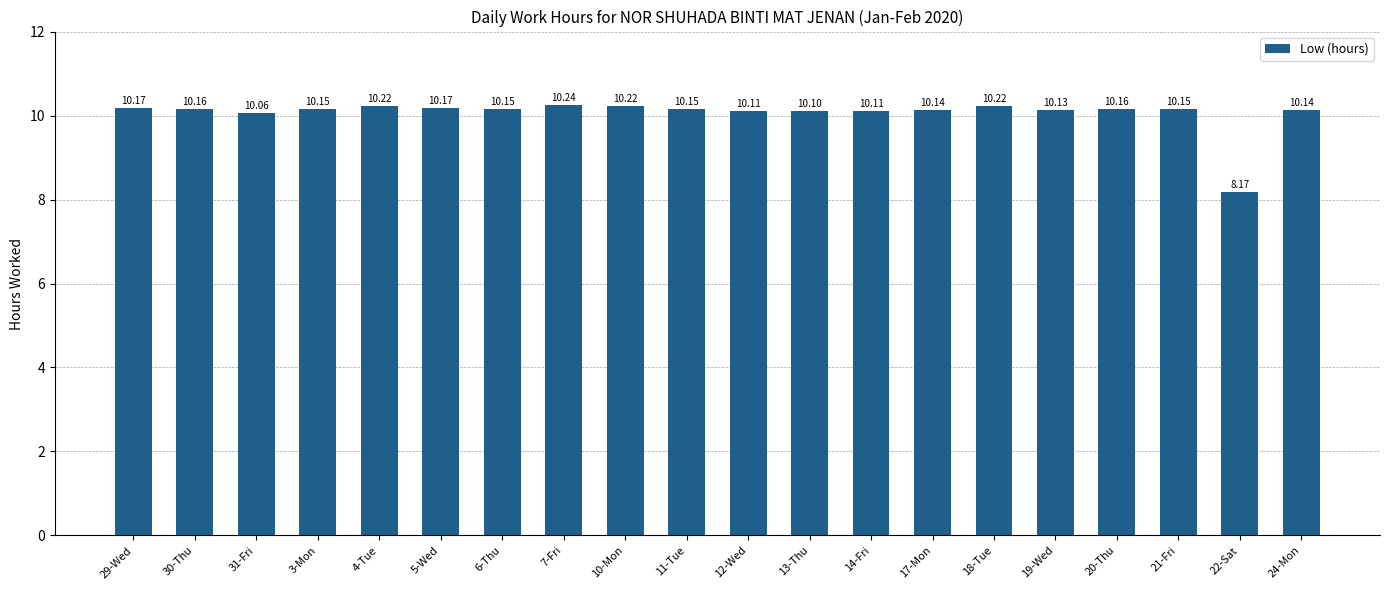

What is the greatest value displayed?

10.2